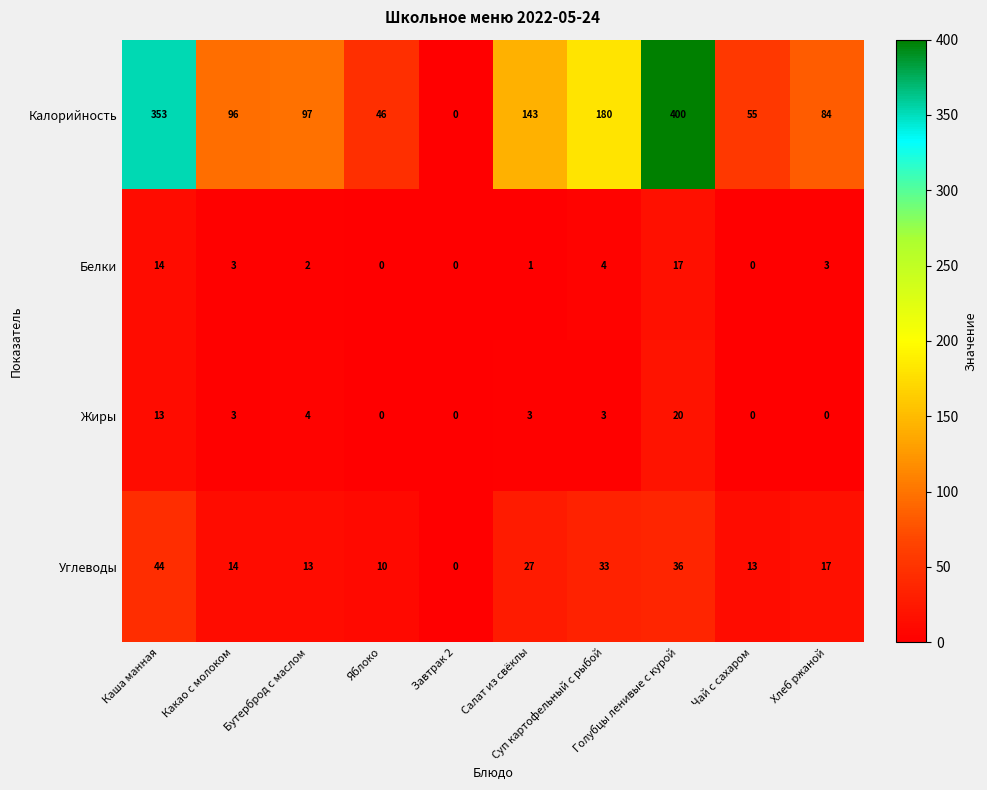

What is the greatest value displayed?

400